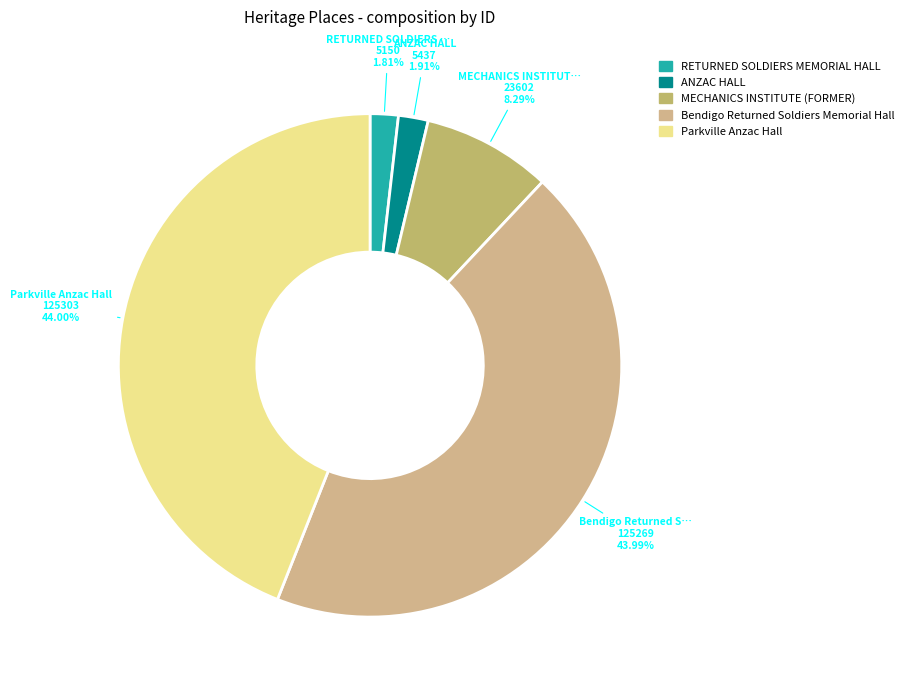

To the nearest percent, what is the average slice percentage?

20%